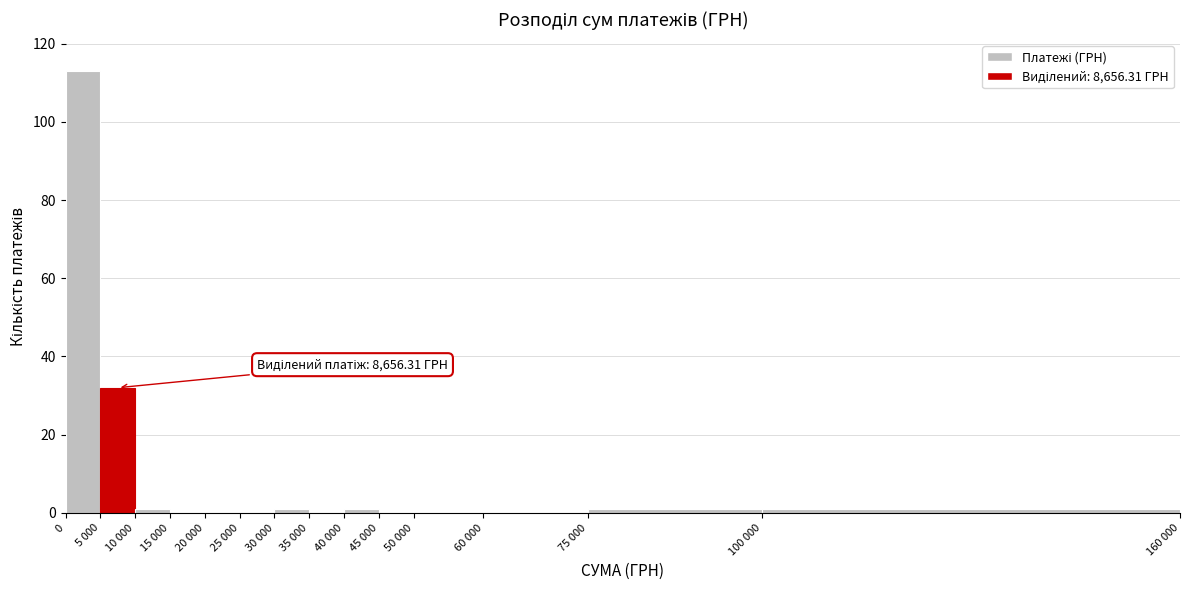

Reading left to right, transcribe all the data shown in this chart.

0=113	5 000=32	10 000=1	15 000=0	20 000=0	25 000=0	30 000=1	35 000=0	40 000=1	45 000=0	50 000=0	60 000=0	75 000=1	100 000=1